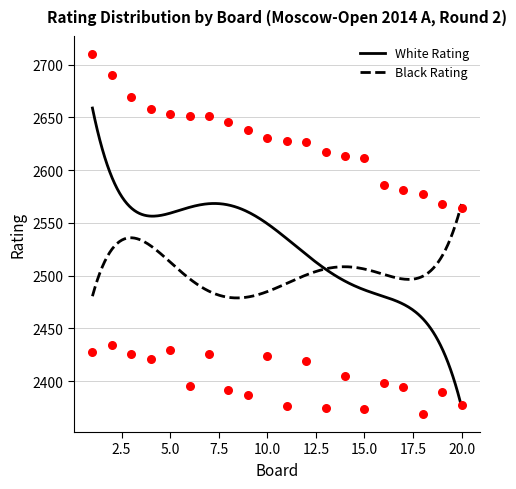

Which series has the largest total across all categories?

White Rating